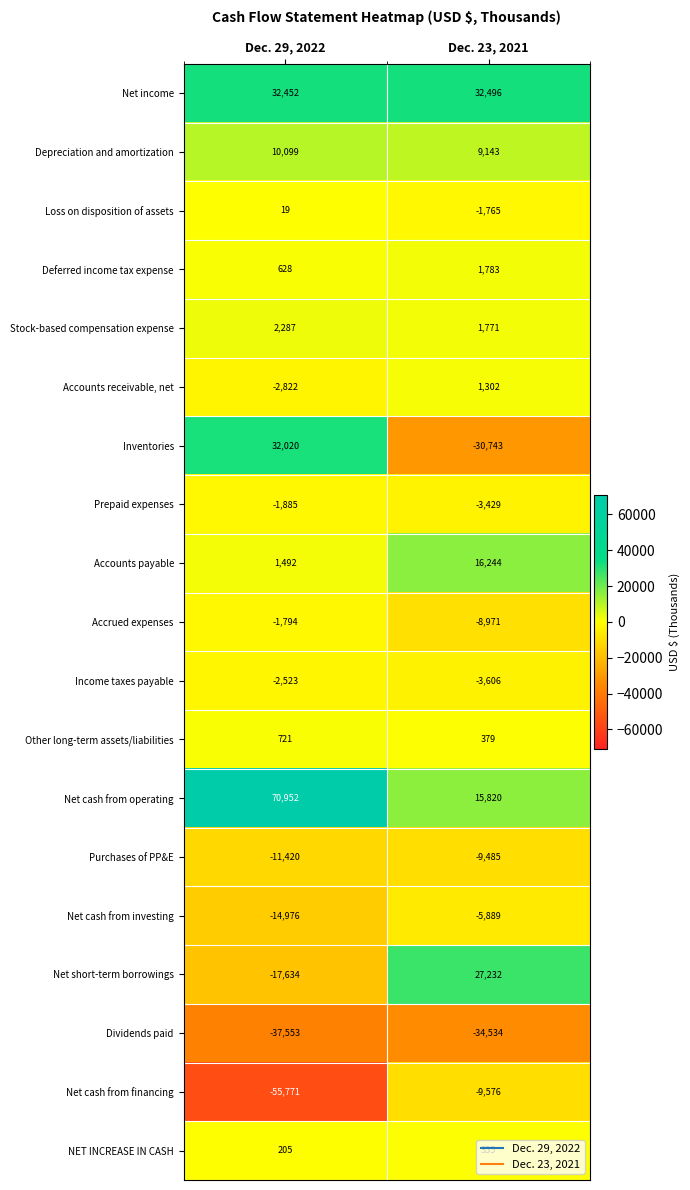

What is the sum of all Deferred income tax expense values?

2411